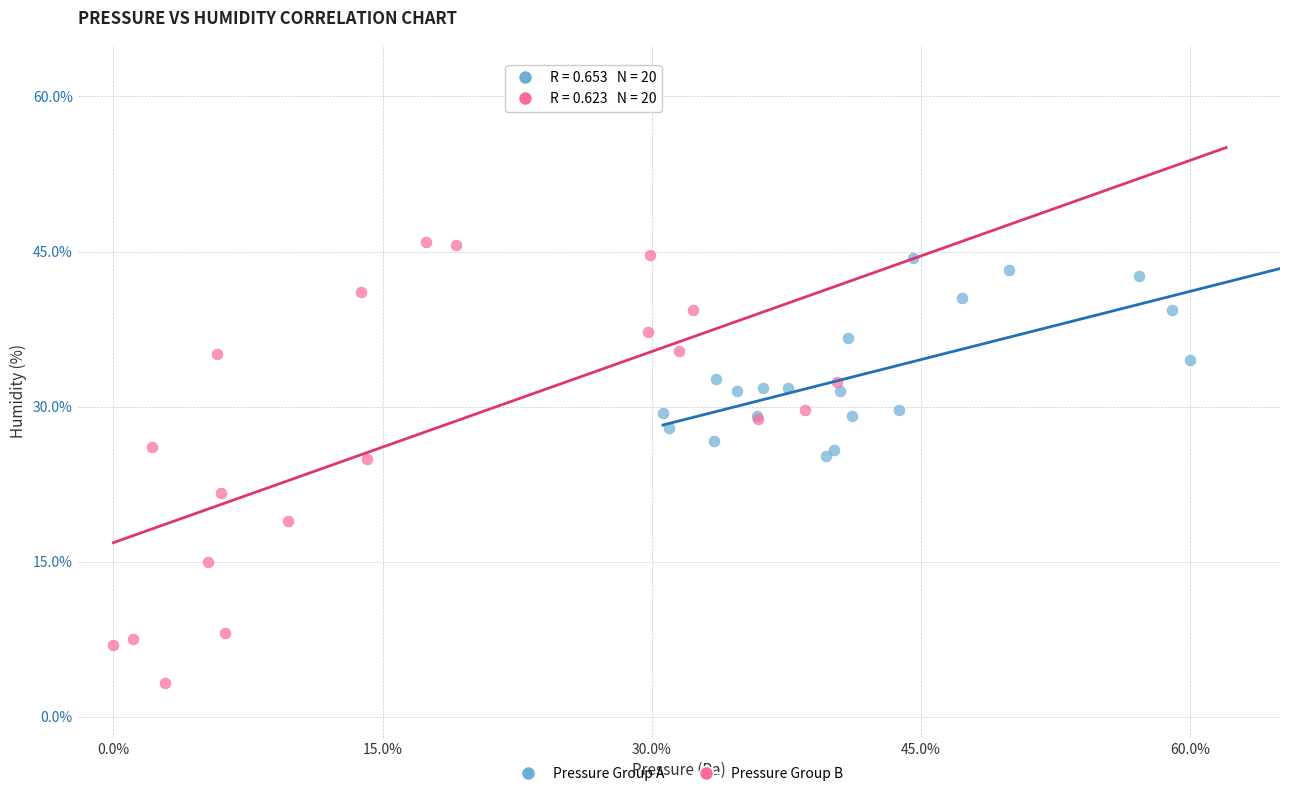

Which series has the widest spread of Y values?

Pressure Group B